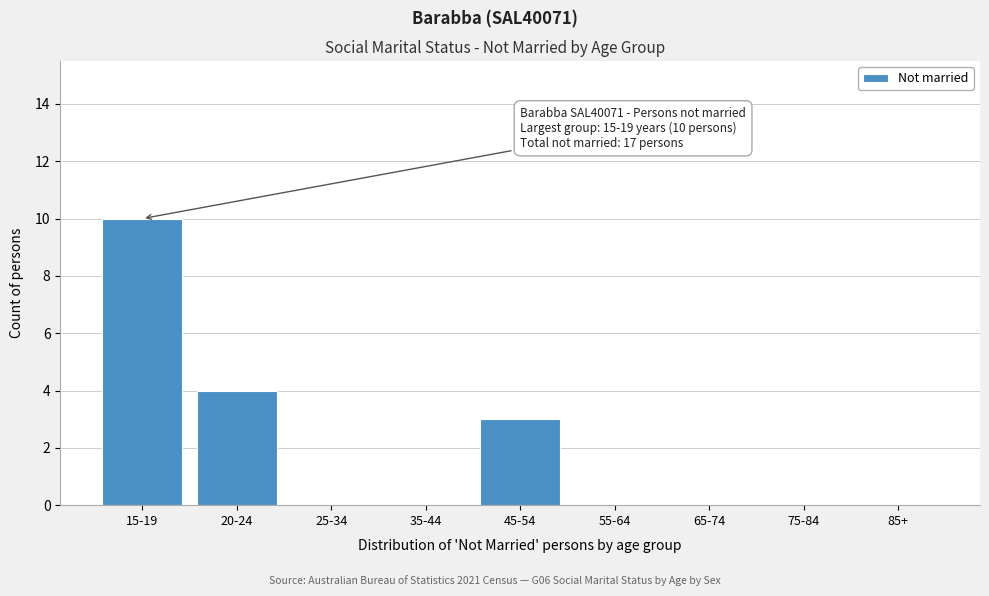

Reading left to right, extract all data points from this chart.

15-19=10	20-24=4	25-34=0	35-44=0	45-54=3	55-64=0	65-74=0	75-84=0	85+=0